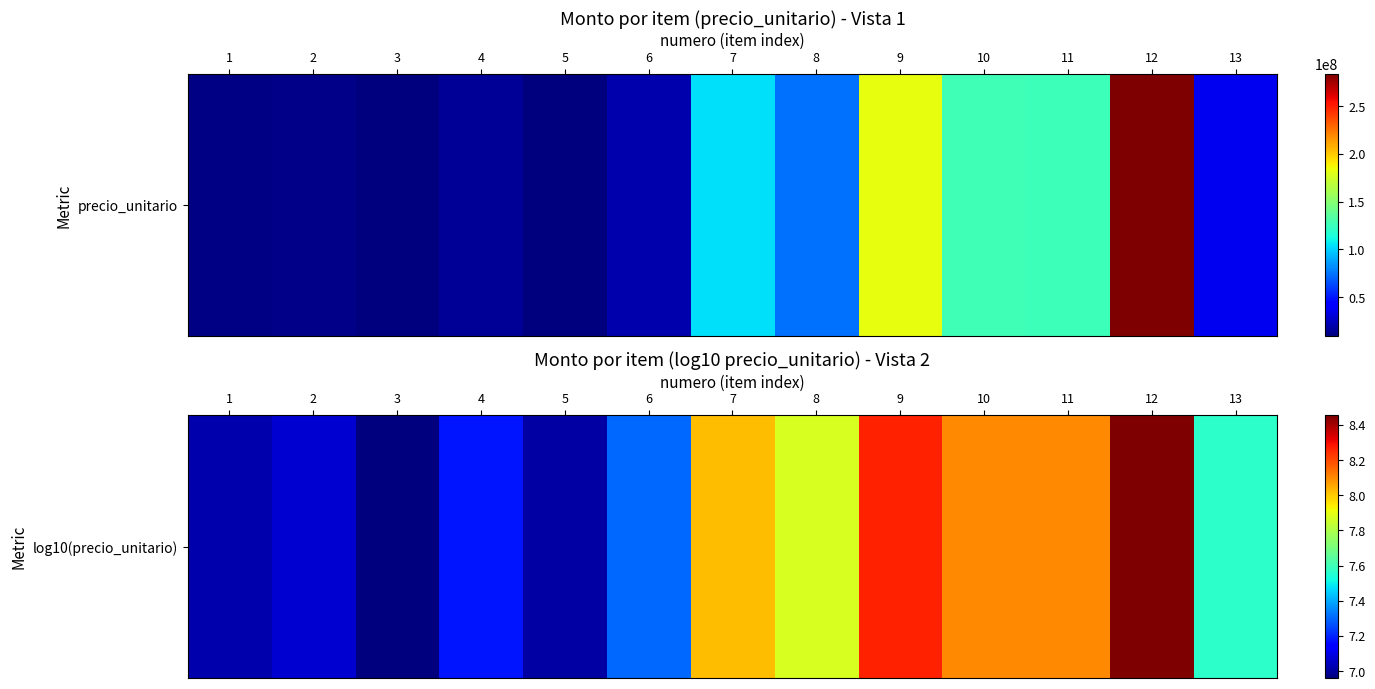

Rank the categories by value from highest to lowest.

12, 9, 10, 11, 7, 8, 13, 6, 4, 2, 1, 5, 3